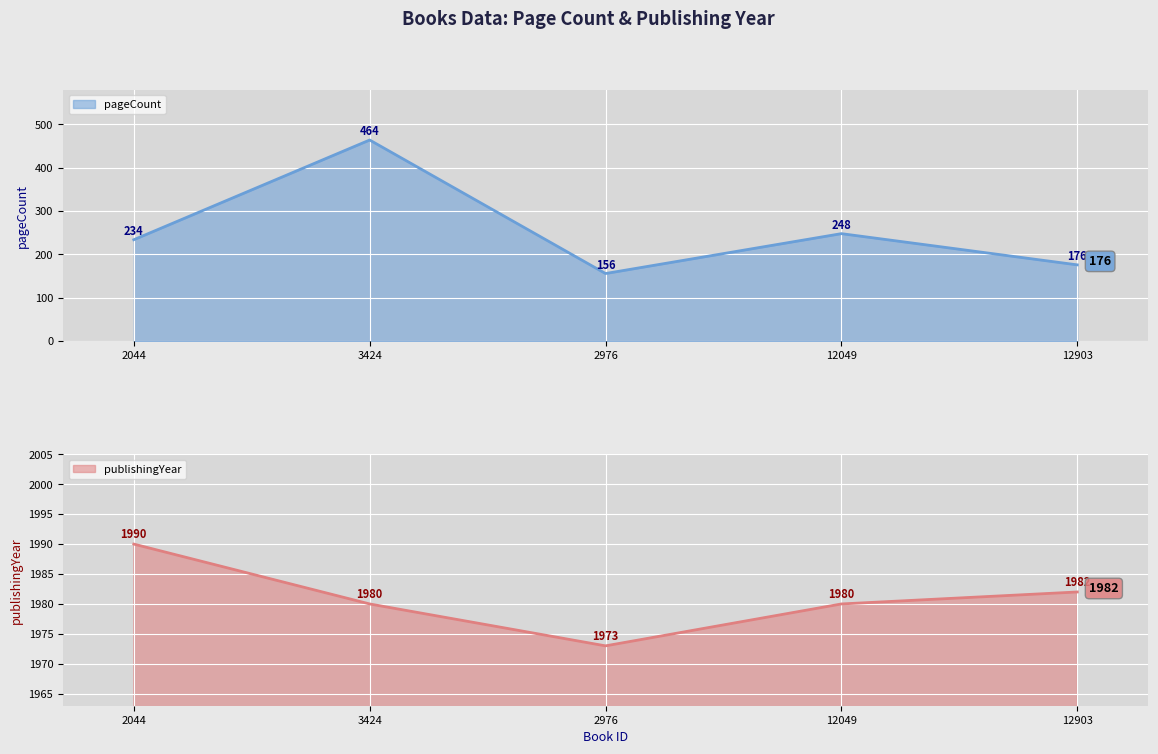

Reading right to left, list all the values displayed in this chart.

pageCount: 12903=176	12049=248	2976=156	3424=464	2044=234
publishingYear: 12903=1982	12049=1980	2976=1973	3424=1980	2044=1990